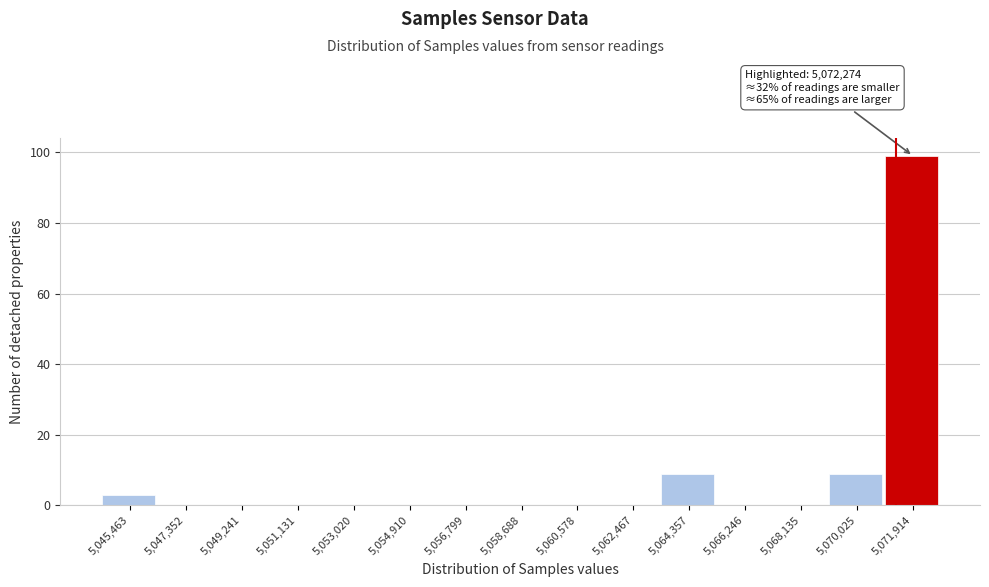

Reading left to right, list all the values displayed in this chart.

5,045,463=3	5,047,352=0	5,049,241=0	5,051,131=0	5,053,020=0	5,054,910=0	5,056,799=0	5,058,688=0	5,060,578=0	5,062,467=0	5,064,357=9	5,066,246=0	5,068,135=0	5,070,025=9	5,071,914=99